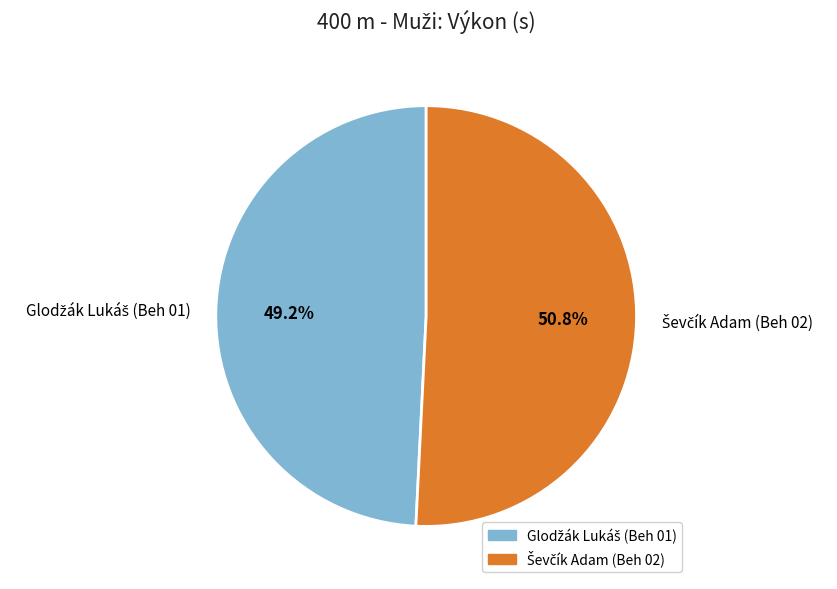

Is there a majority slice in this chart?

Yes